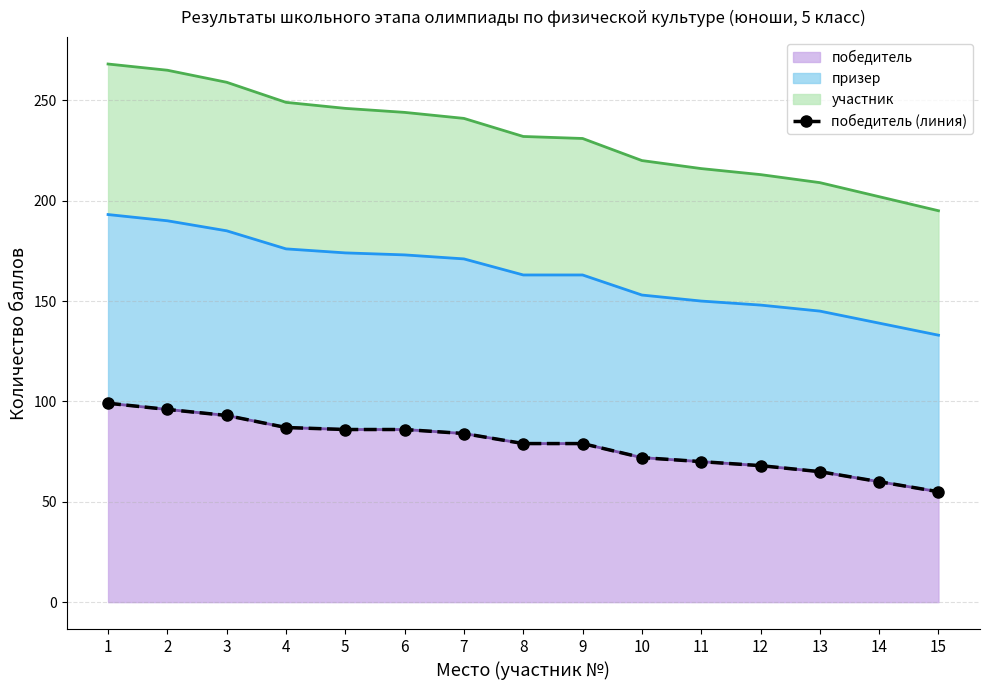

What is the average value?

78.6